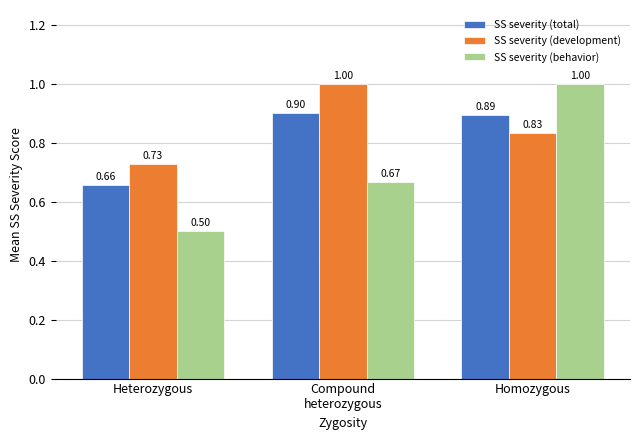

What is the label of the 3rd bar from the left?

Homozygous